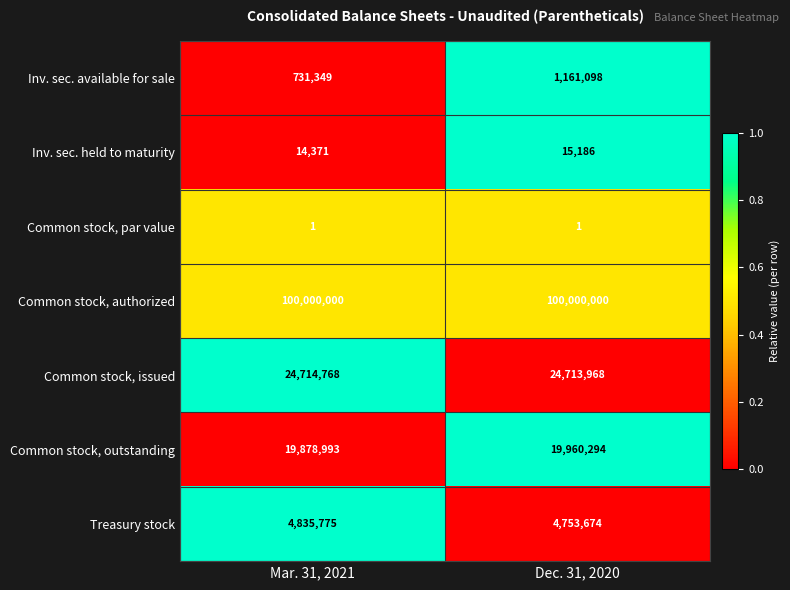

True or false: Common stock, par value has a value of 2 at Dec. 31, 2020.

False